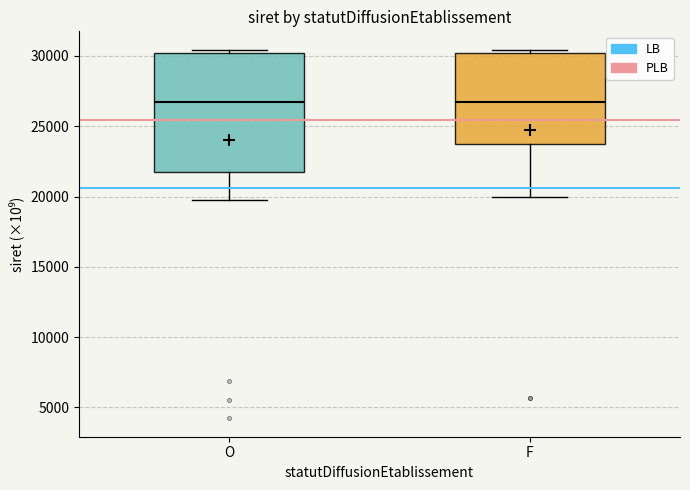

Where does the median line of the box for F sit on the y-axis? The values are not printed on the chart, so give them approximately, as read against the axis.

26500